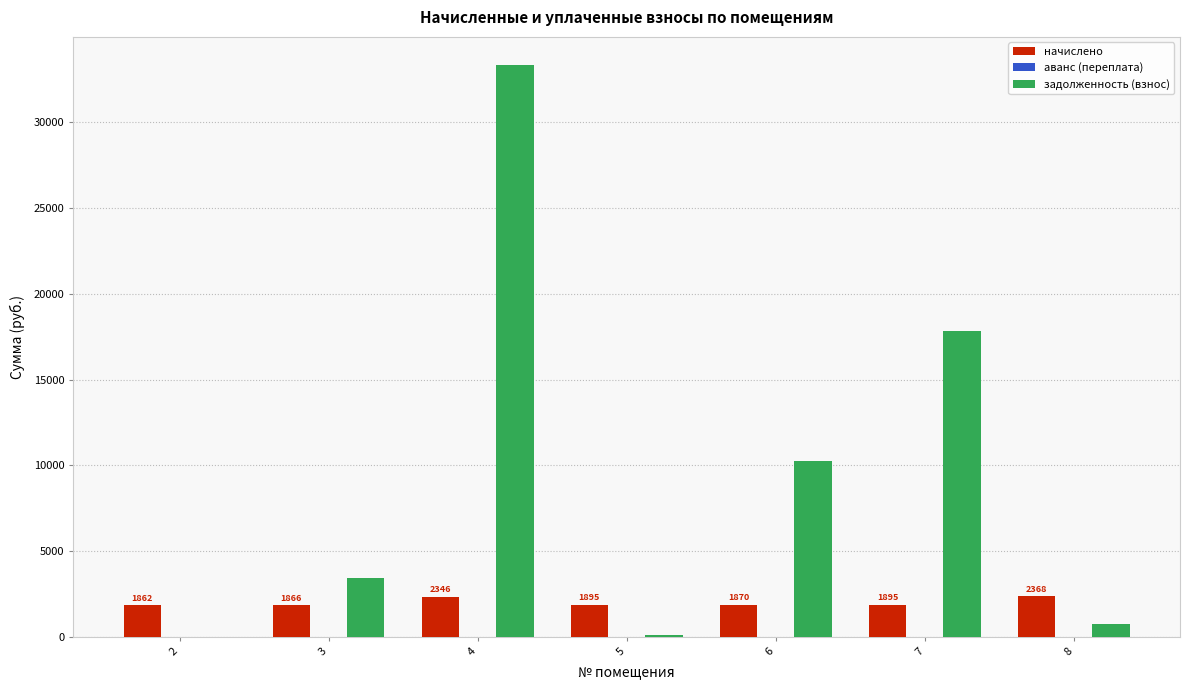

How many distinct data groups are displayed?

3